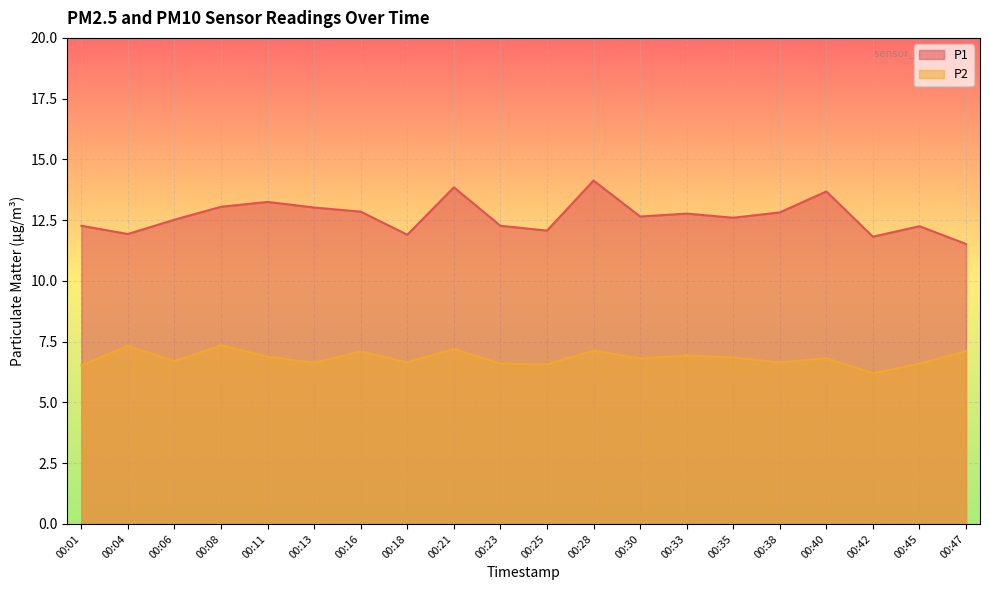

What are all the series names shown in the legend?

P1, P2